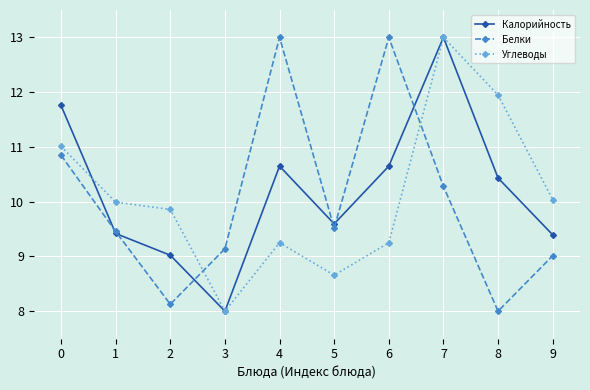

Which series changed the most between 5 and 7?

Углеводы